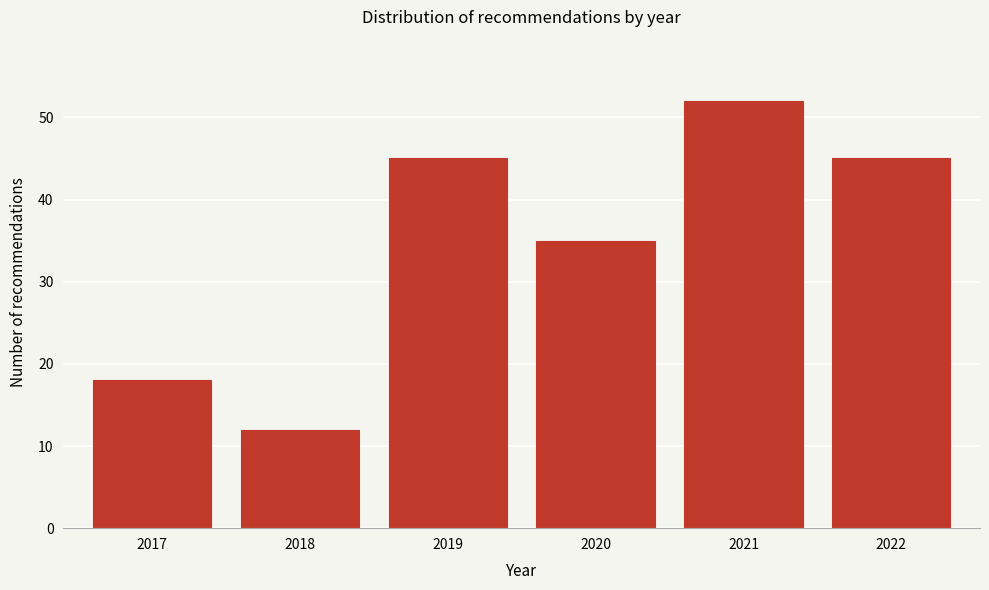

Reading right to left, what are all the values shown in this chart?

45	52	35	45	12	18